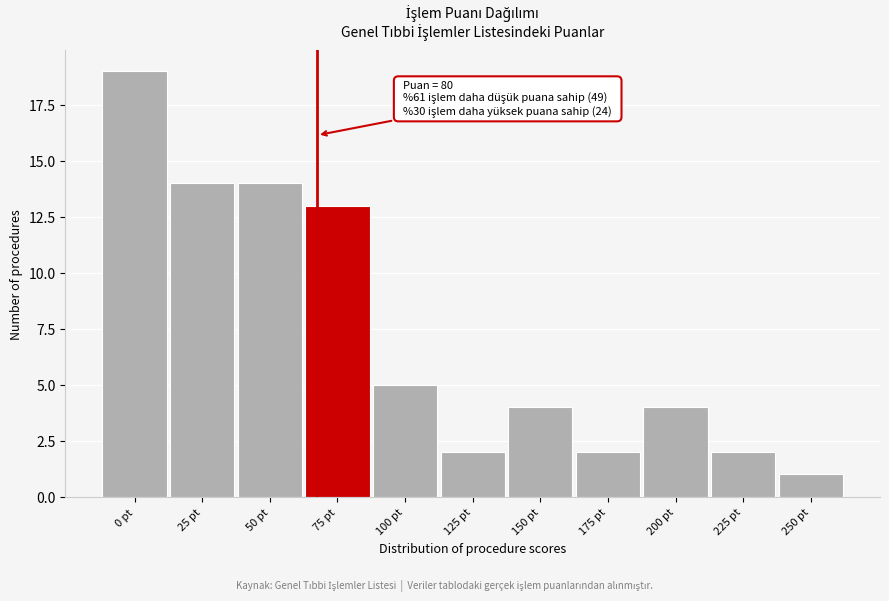

Reading right to left, what are all the values shown in this chart?

1	2	4	2	4	2	5	13	14	14	19